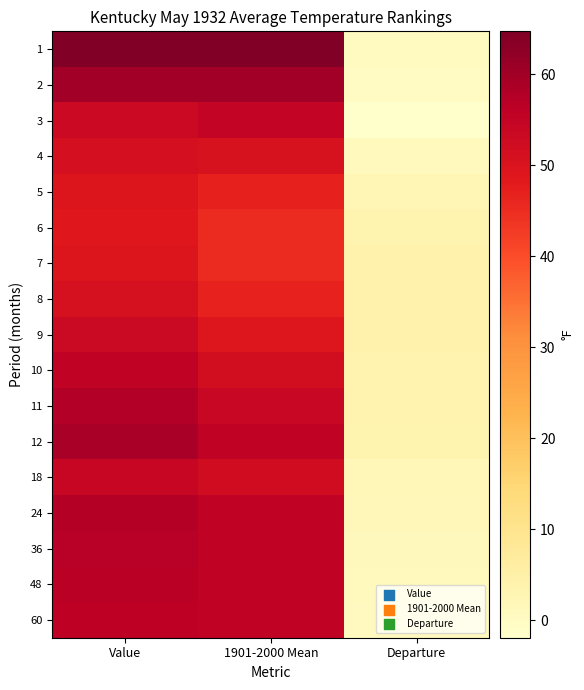

At which category is the sum across all series the highest?

Value